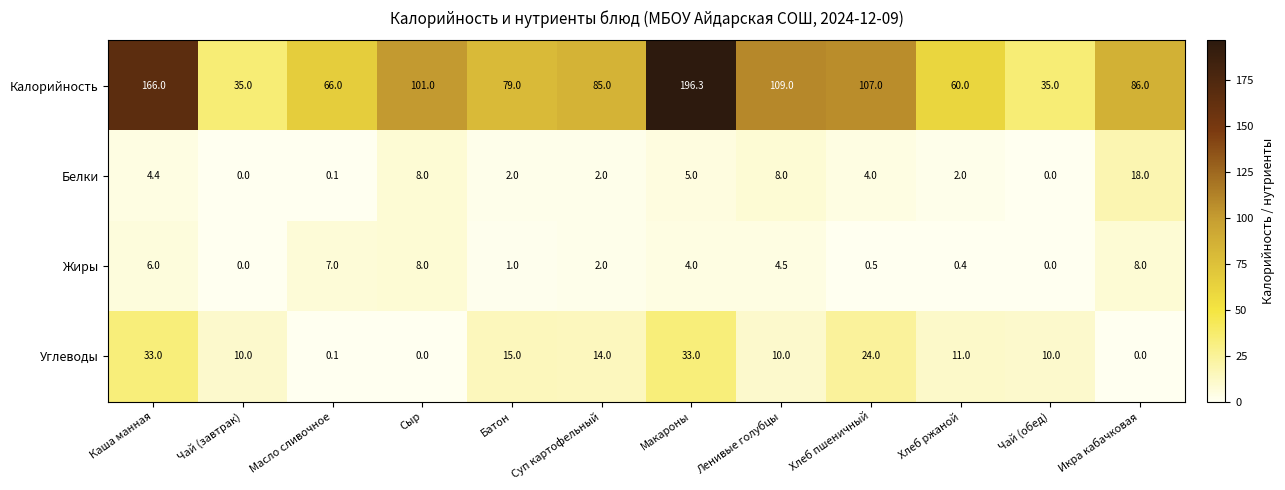

Which series has the largest range (max minus min)?

Калорийность